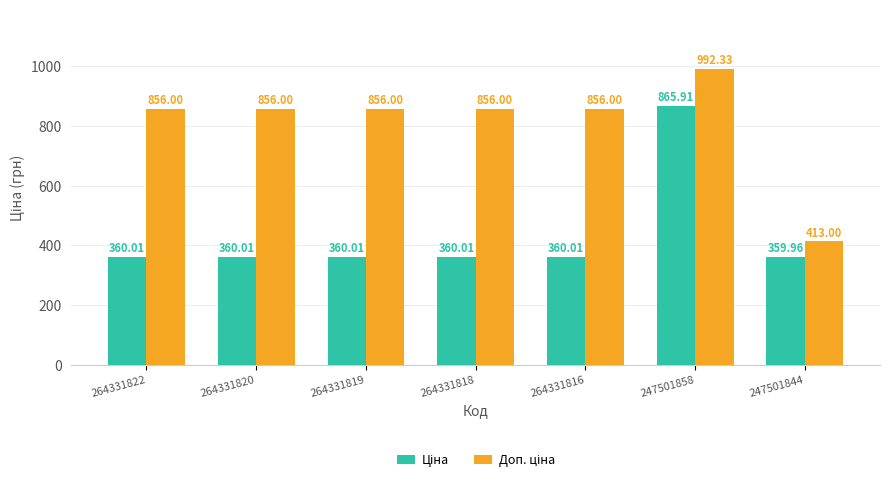

What is the spread (max minus min) of values at 264331818?

496.0